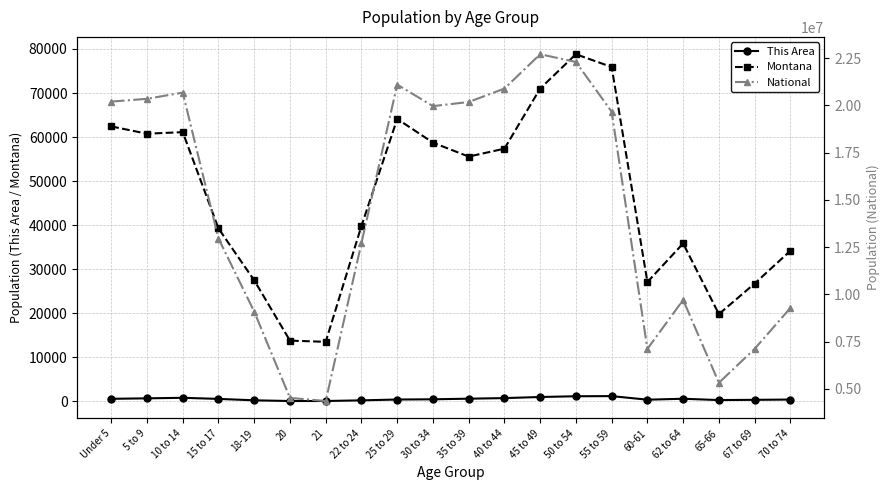

True or false: National and Montana intersect in this chart.

False